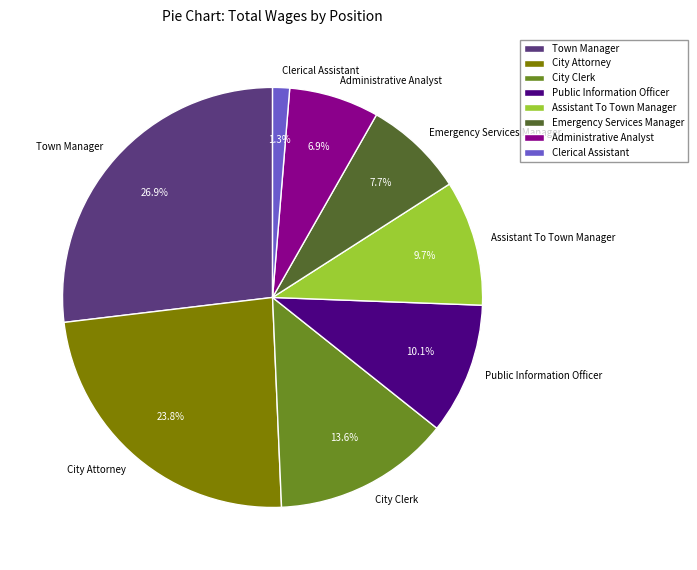

To the nearest percent, what portion does Assistant To Town Manager represent?

10%